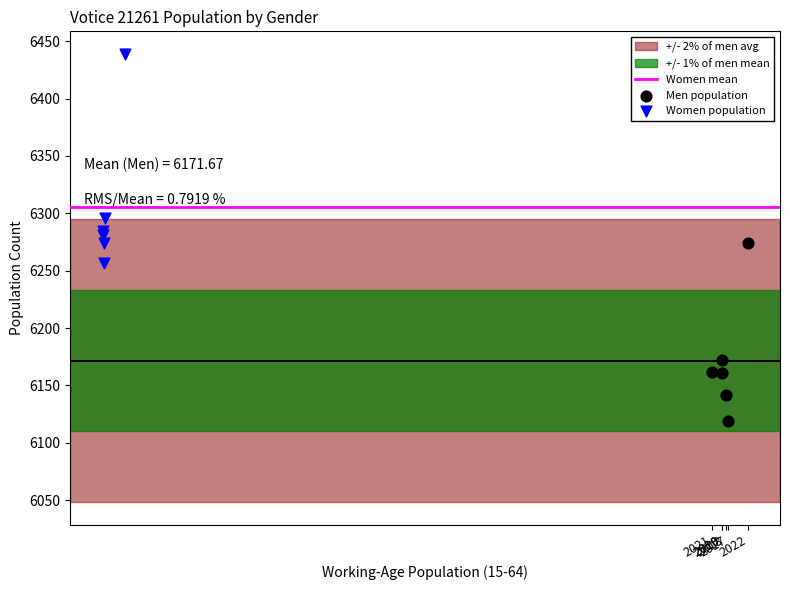

Which series has the widest spread of Y values?

Women population